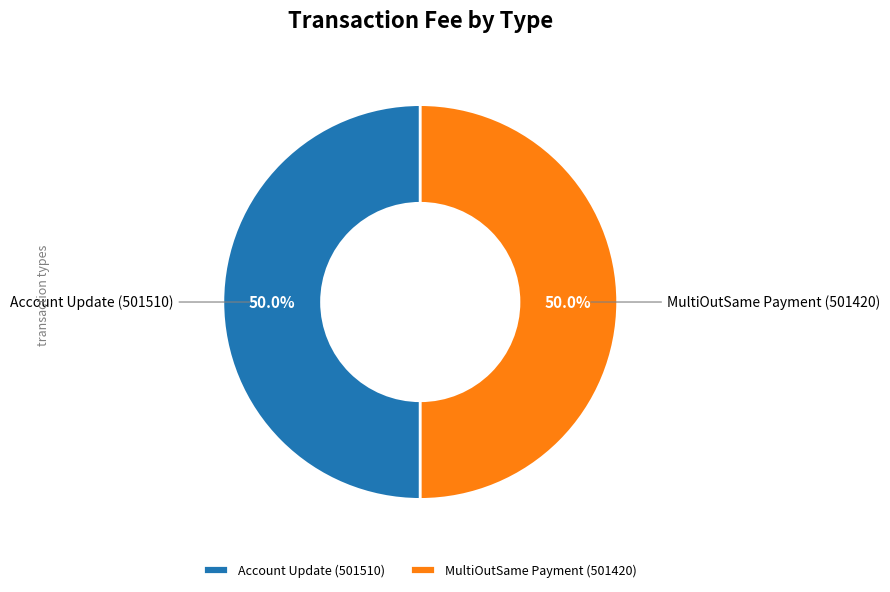

What is the ratio of the value at Account Update (501510) to the value at MultiOutSame Payment (501420)?

1.0